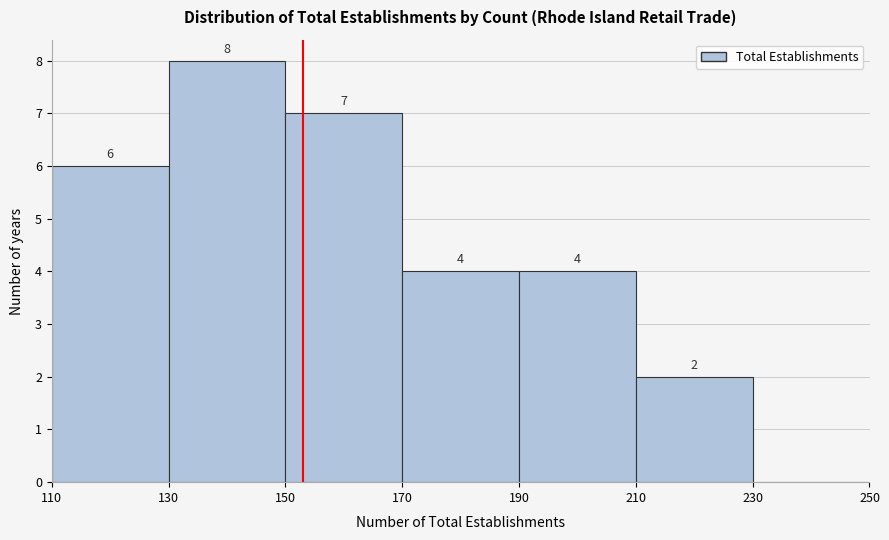

Which range on the x-axis has the tallest bar?

130 to 150